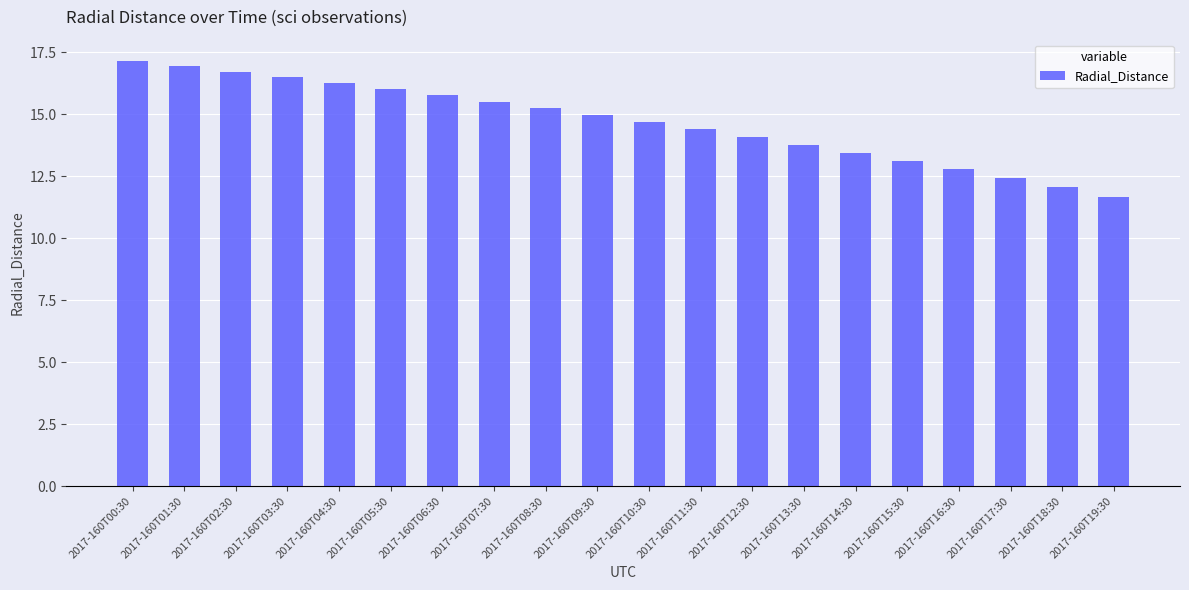

What is the average value?

14.7